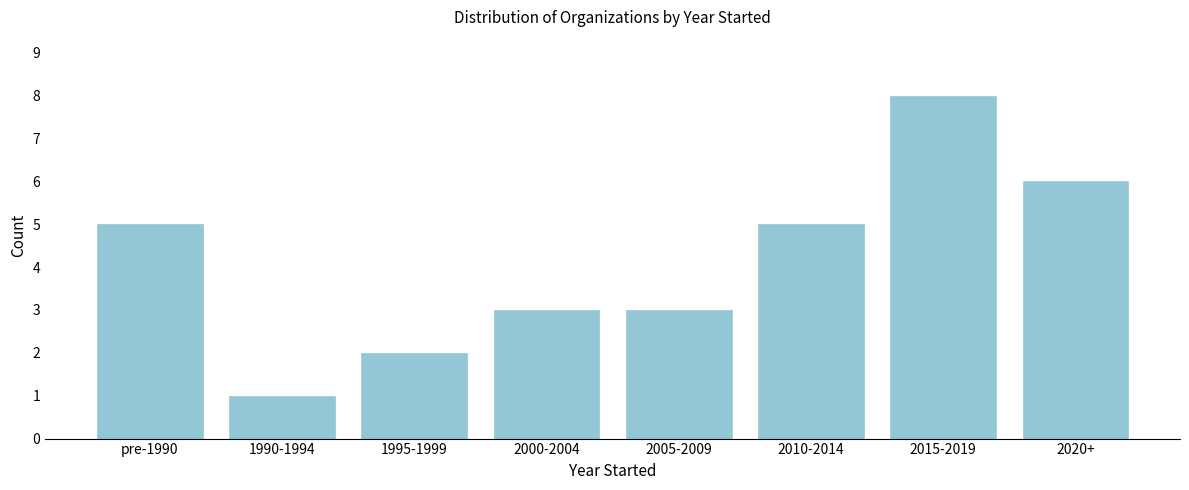

Reading left to right, transcribe all the data shown in this chart.

5	1	2	3	3	5	8	6